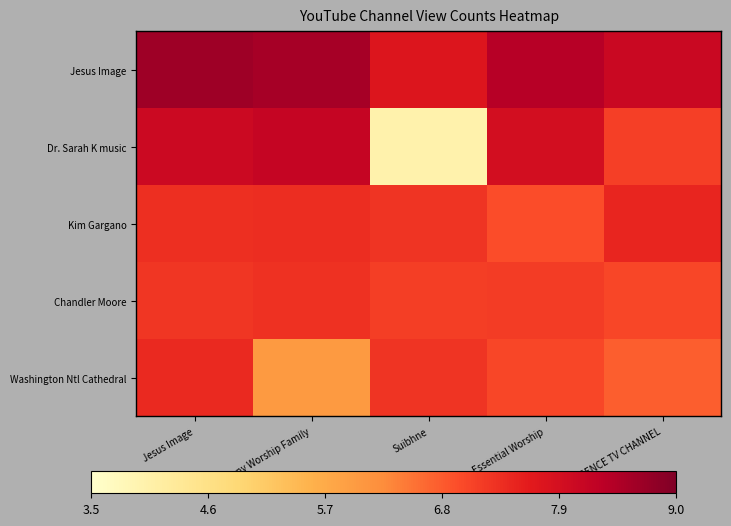

Reading left to right, what are all the values shown in this chart?

Jesus Image: Jesus Image=8.7	Symphony Worship Family=8.6	Suibhne=7.7	Essential Worship=8.4	PRESENCE TV CHANNEL=8.1
Dr. Sarah K music: Jesus Image=8.0	Symphony Worship Family=8.2	Suibhne=4.0	Essential Worship=7.9	PRESENCE TV CHANNEL=7.1
Kim Gargano: Jesus Image=7.3	Symphony Worship Family=7.4	Suibhne=7.3	Essential Worship=6.9	PRESENCE TV CHANNEL=7.5
Chandler Moore: Jesus Image=7.3	Symphony Worship Family=7.3	Suibhne=7.1	Essential Worship=7.2	PRESENCE TV CHANNEL=7.0
Washington Ntl Cathedral: Jesus Image=7.4	Symphony Worship Family=6.0	Suibhne=7.3	Essential Worship=7.0	PRESENCE TV CHANNEL=6.7